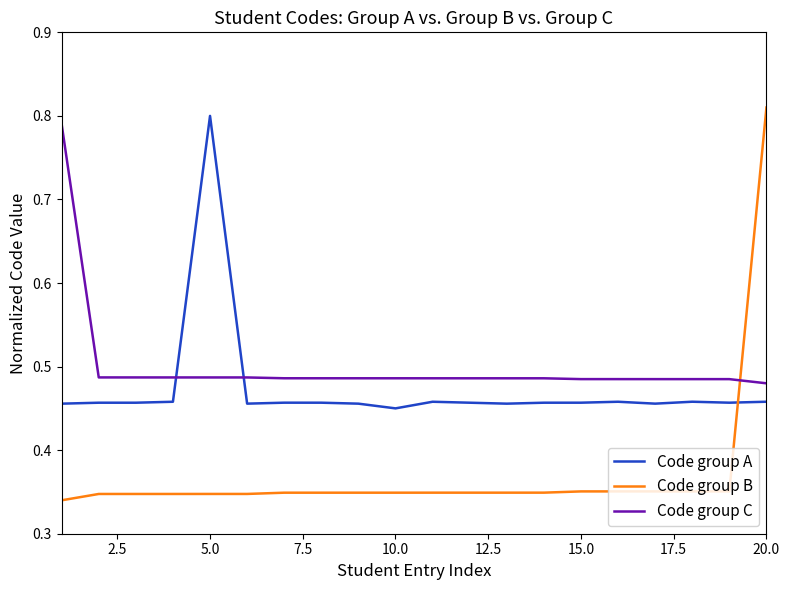

Which series has the largest total across all categories?

Code group C